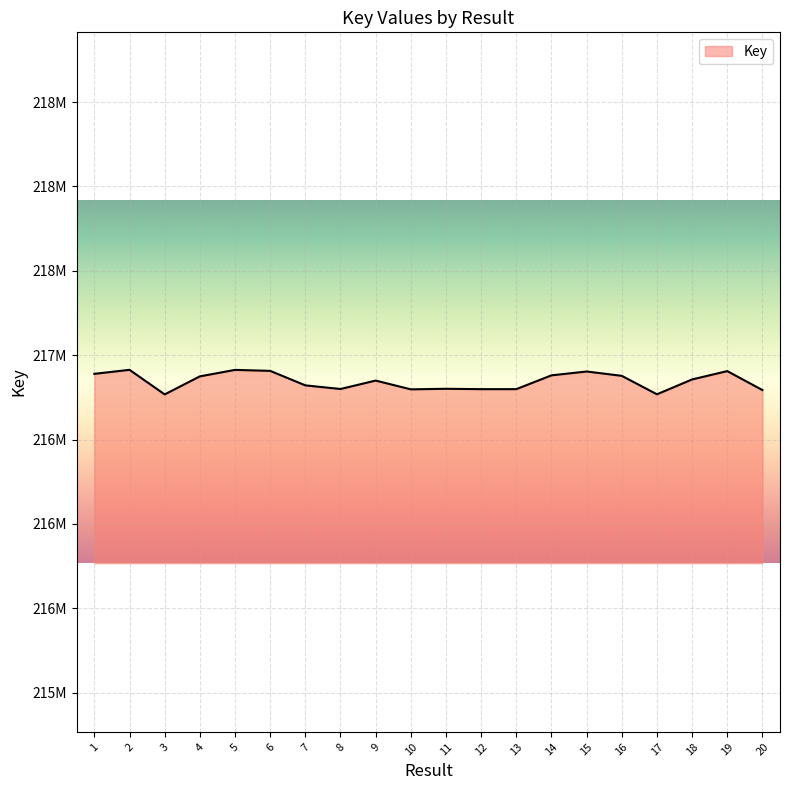

Rank the categories by value from lowest to highest.

3, 17, 20, 10, 12, 13, 8, 11, 7, 9, 18, 4, 16, 14, 1, 15, 19, 6, 5, 2